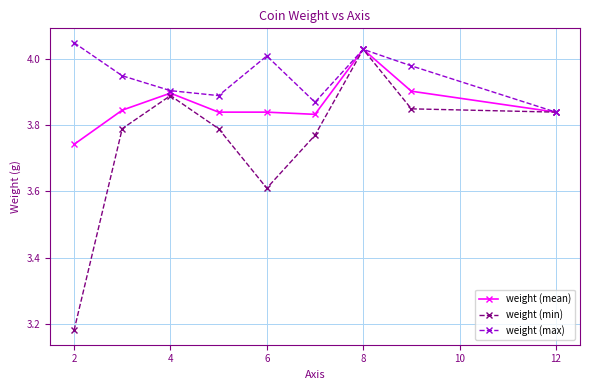

Rank the series by their average value, from lowest to highest.

weight (min), weight (mean), weight (max)